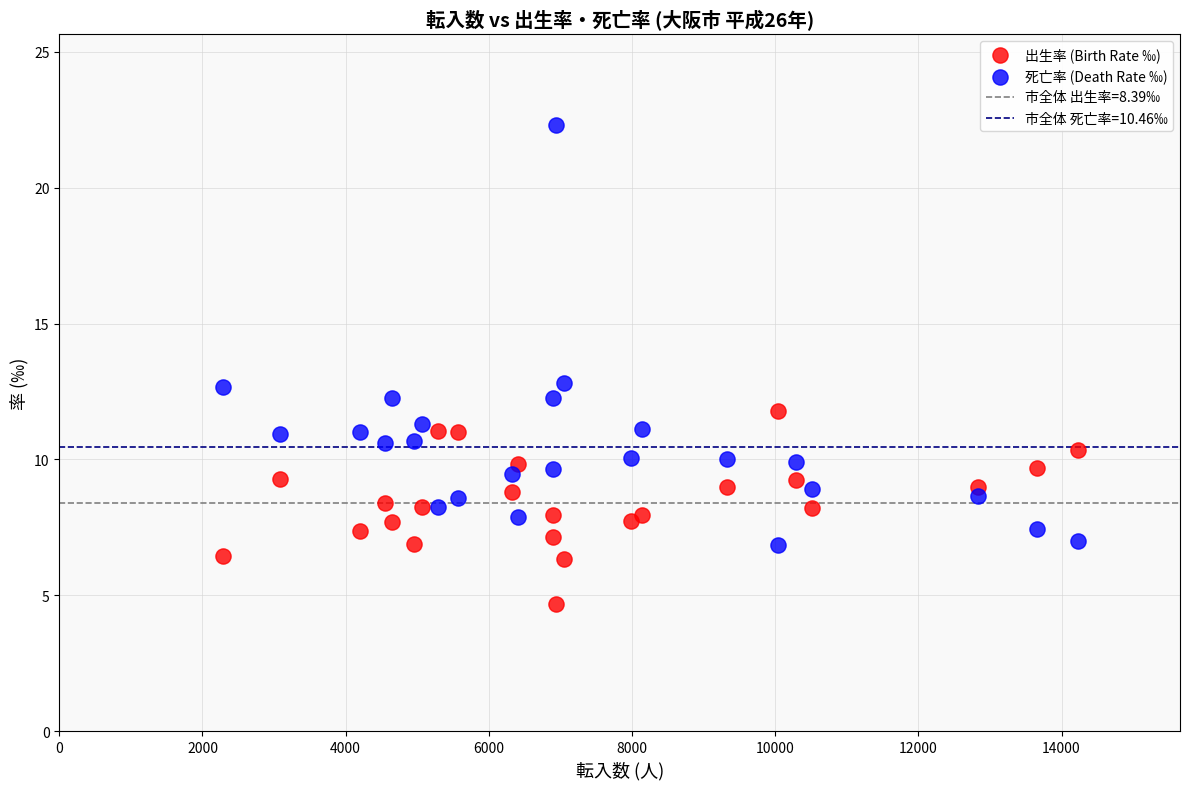

Which series has the largest Y range (max minus min)?

死亡率 (Death Rate ‰)